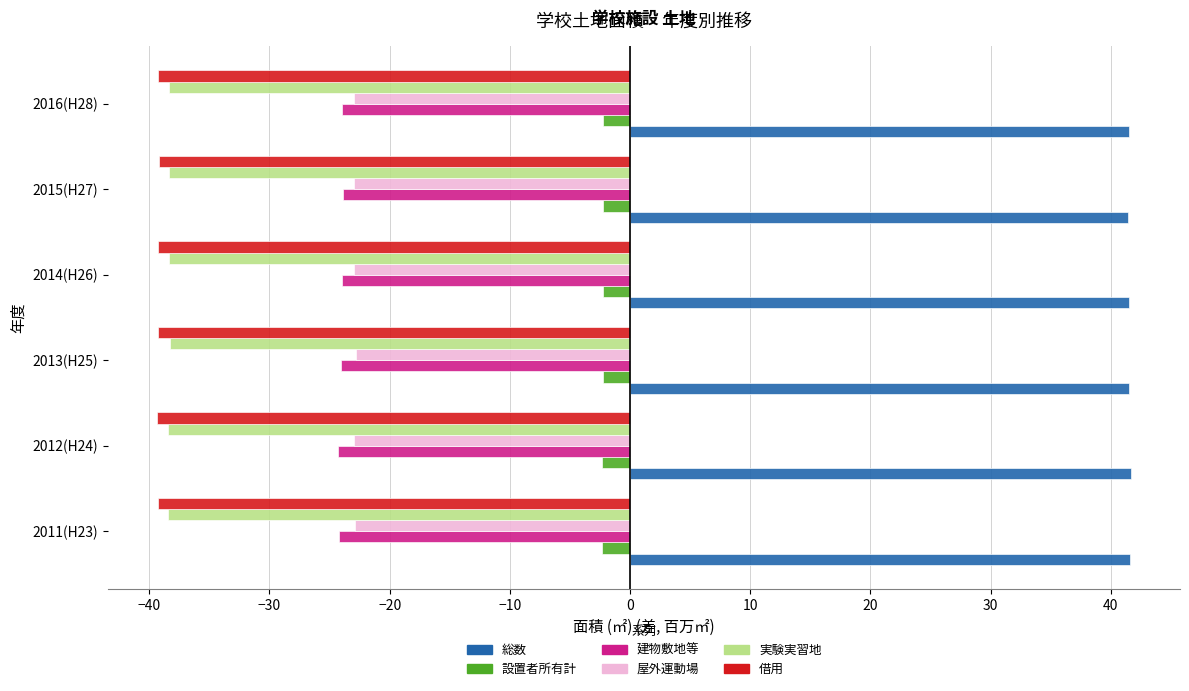

What is the sum of all 実験実習地 values?

-230.3